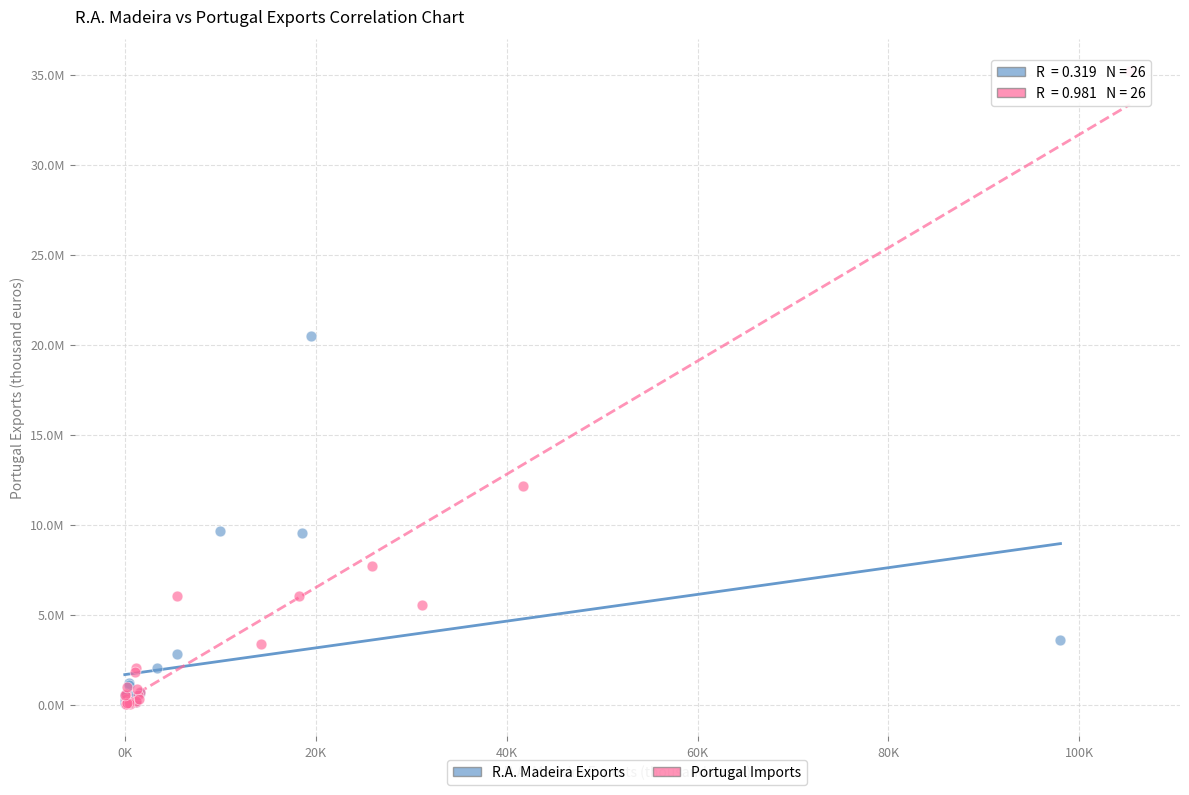

Which series has the largest Y range (max minus min)?

Portugal Imports